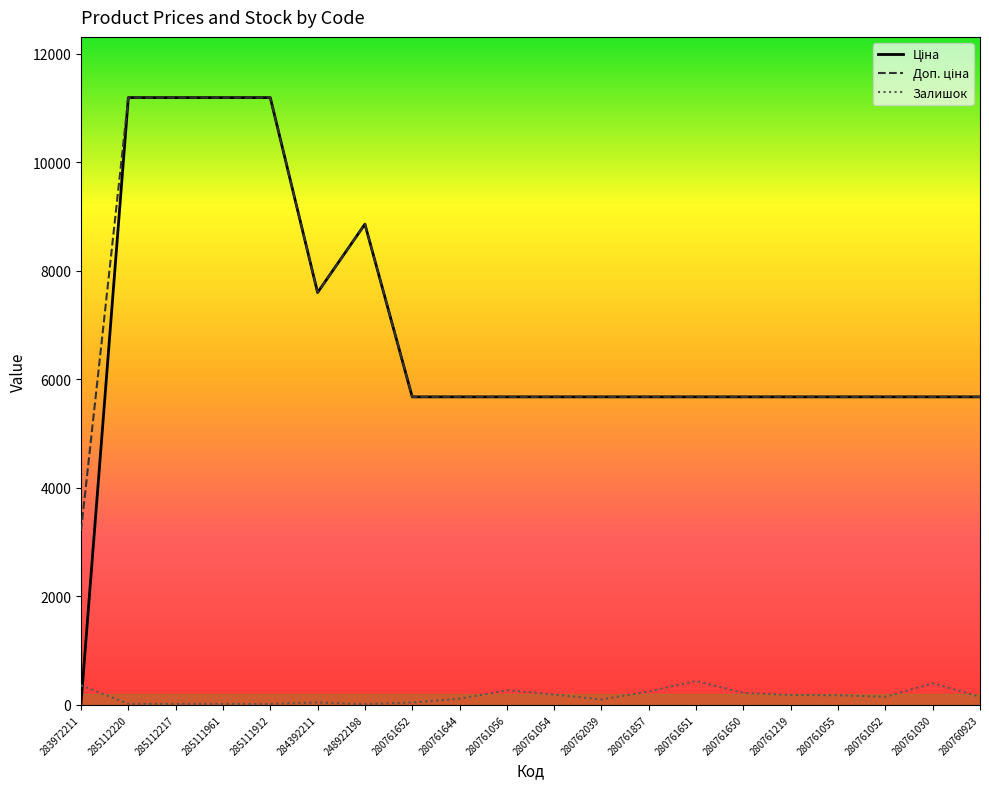

What is the spread (max minus min) of values at 280761650?

5453.8